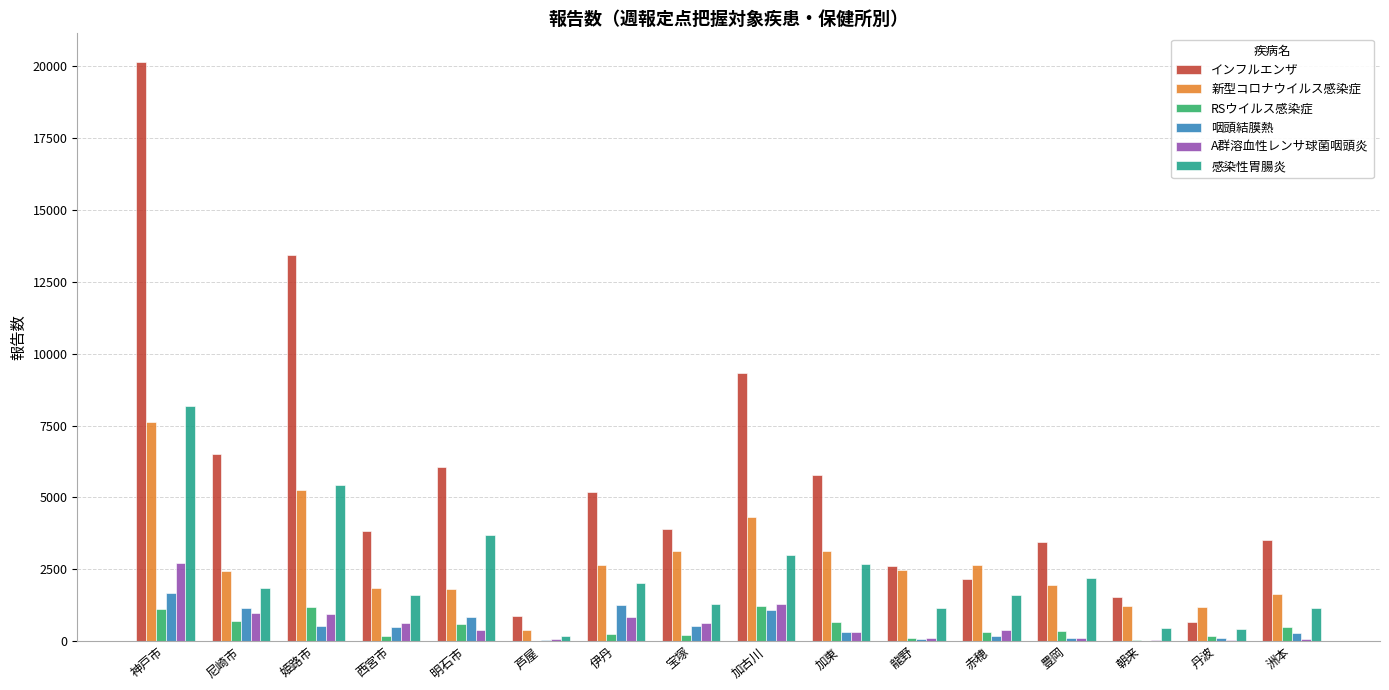

What is the sum of all インフルエンザ values?

88974